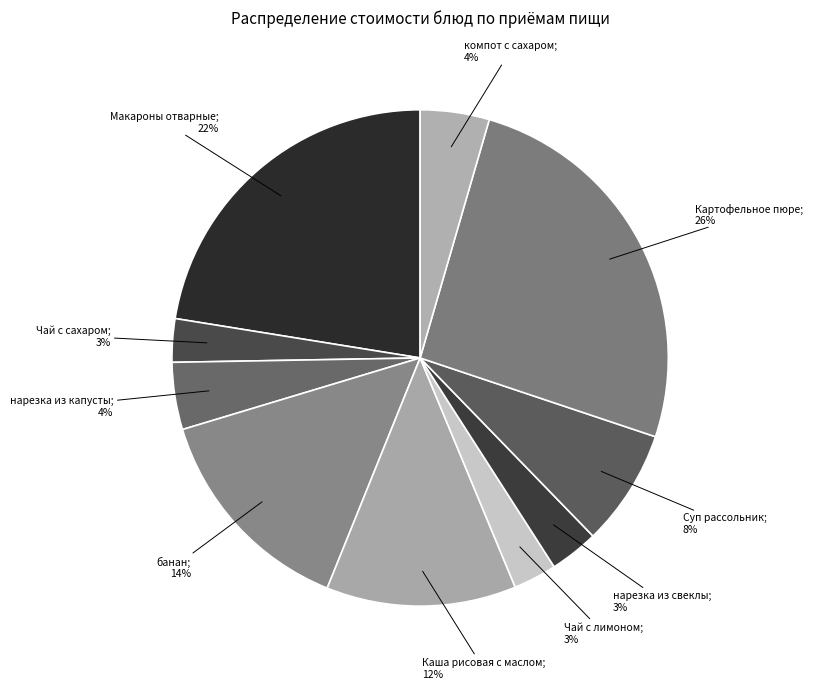

Count the number of slices in the pie.

10